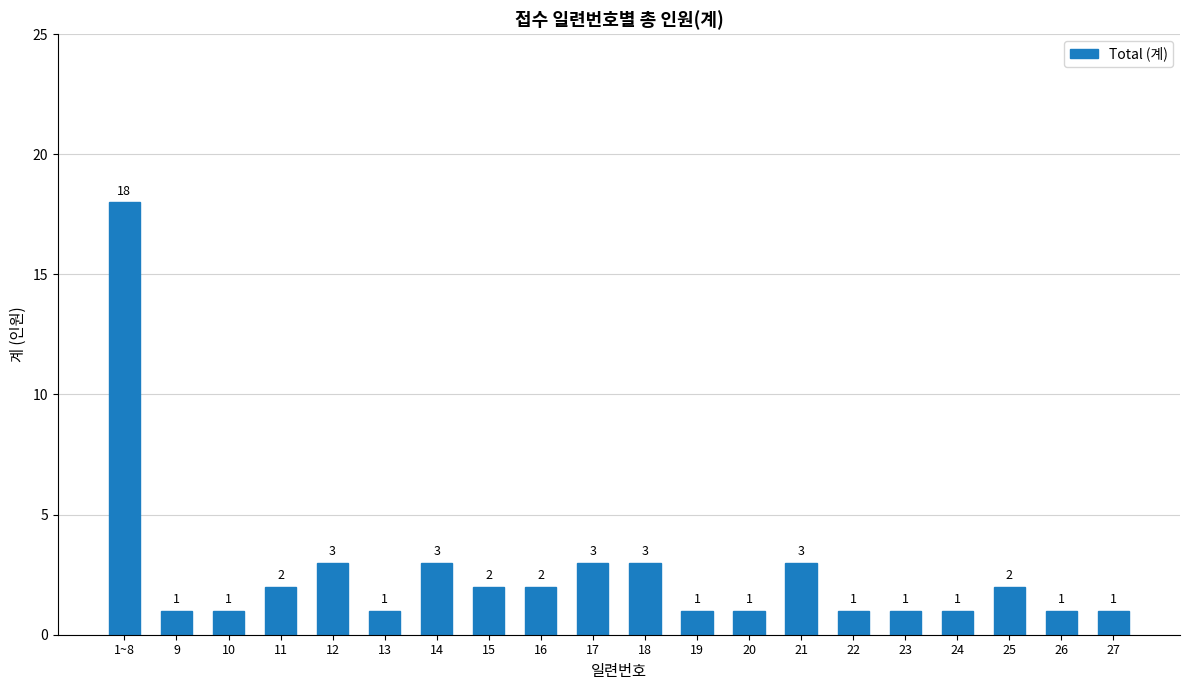

What position from the right is 23?

5